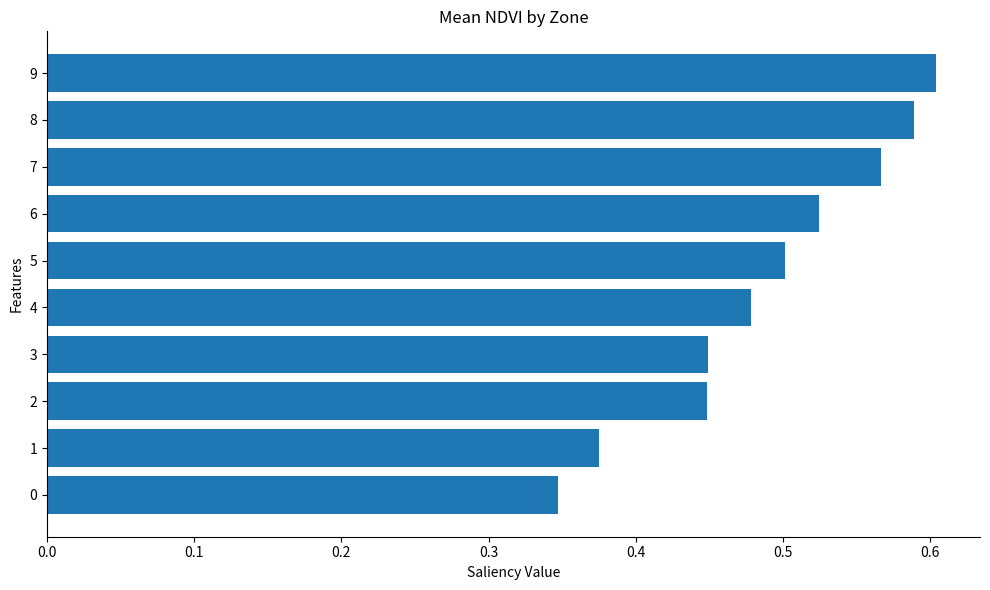

Is it true that the value at 8 is 0.6?

True